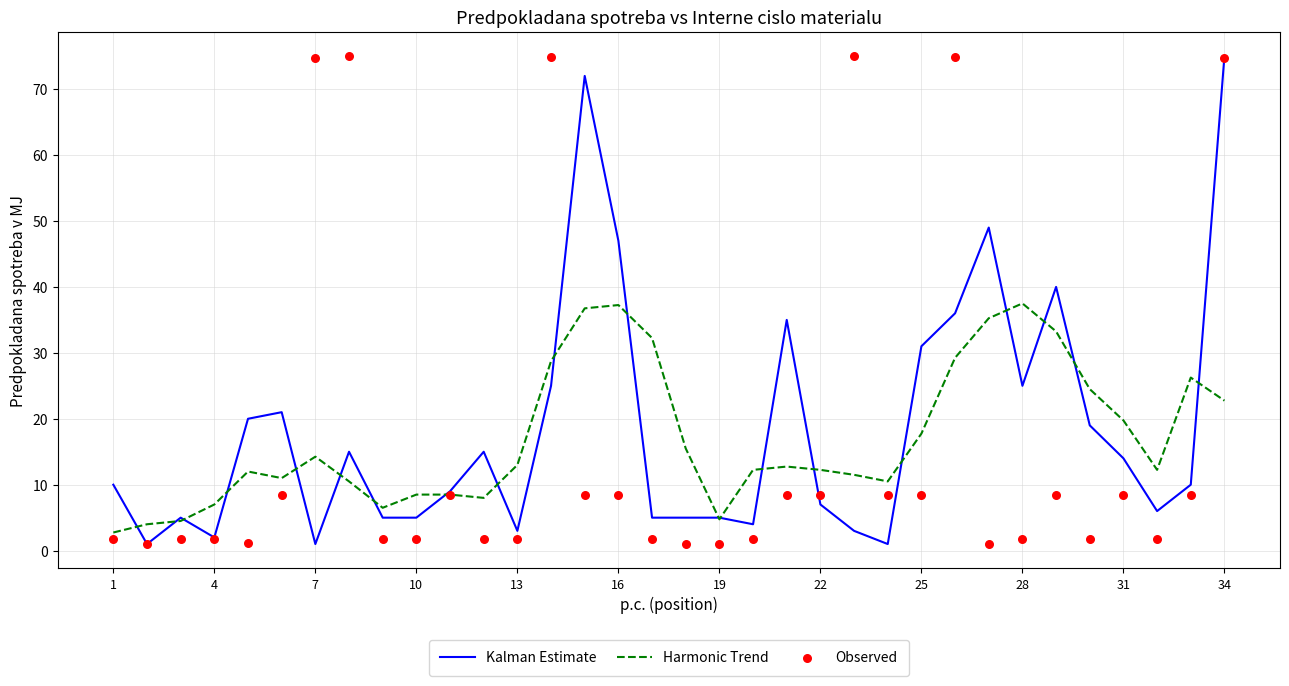

What are all the series names shown in the legend?

Kalman Estimate, Harmonic Trend, Observed